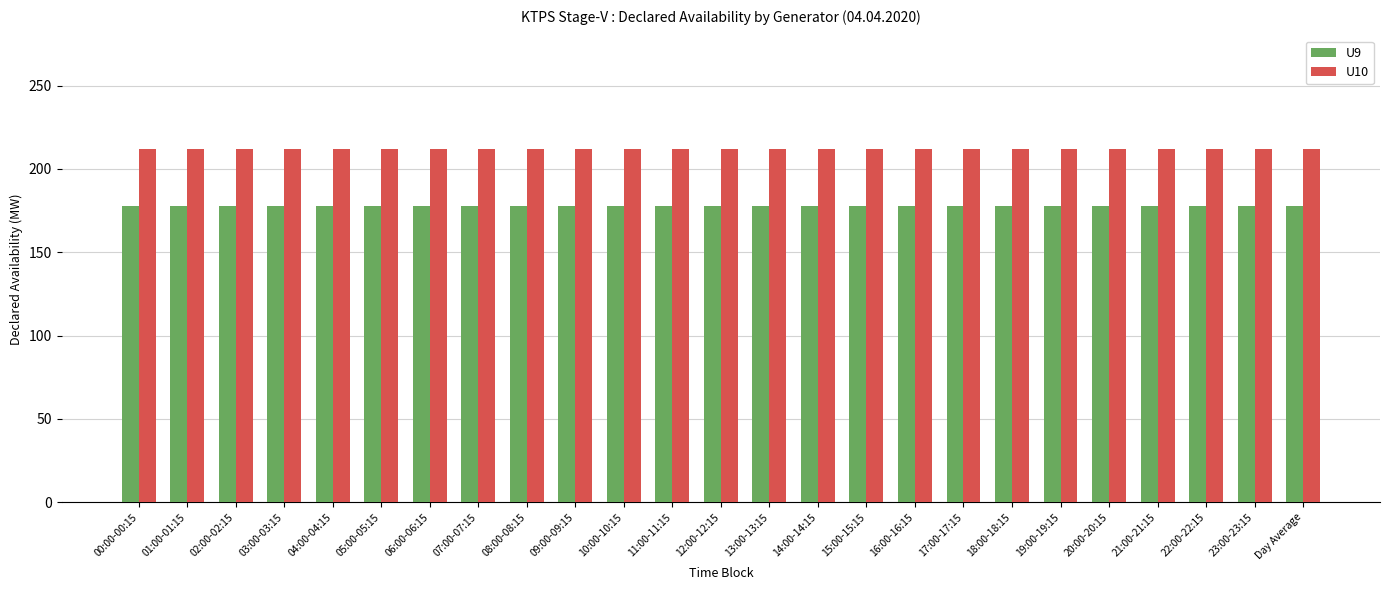

The value of U10 at 05:00-05:15 is 89. True or false?

False